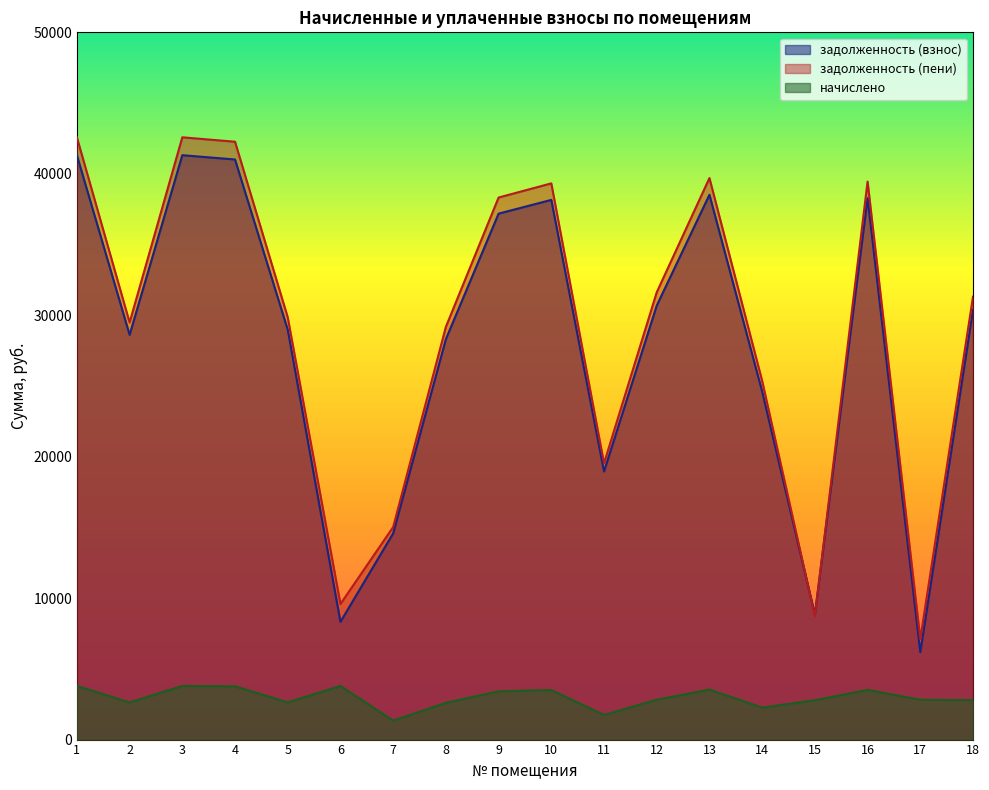

Does the chart have visible grid lines?

No